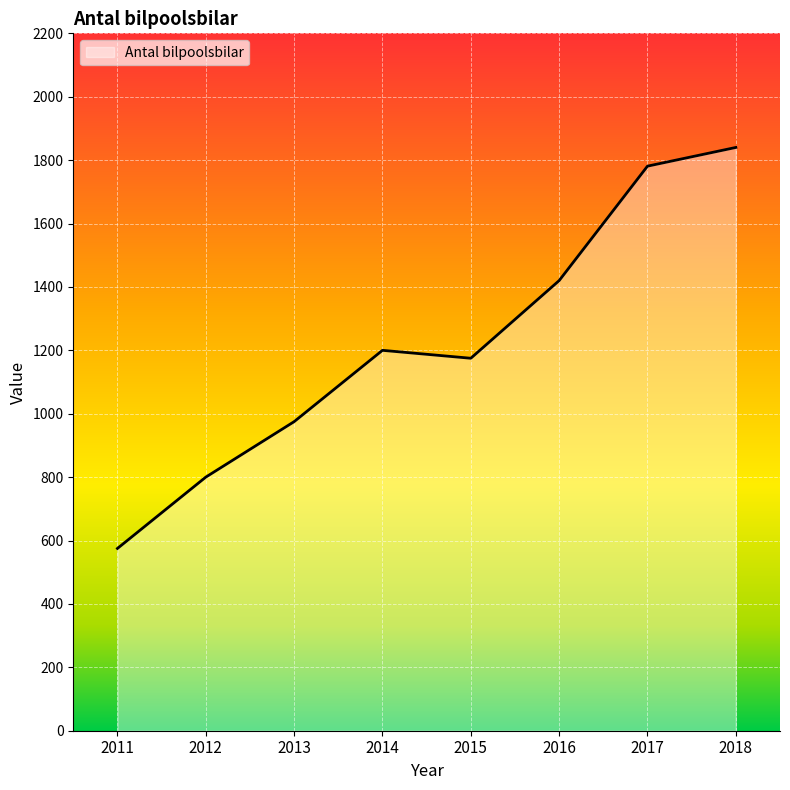

How many lines are shown in the chart?

1